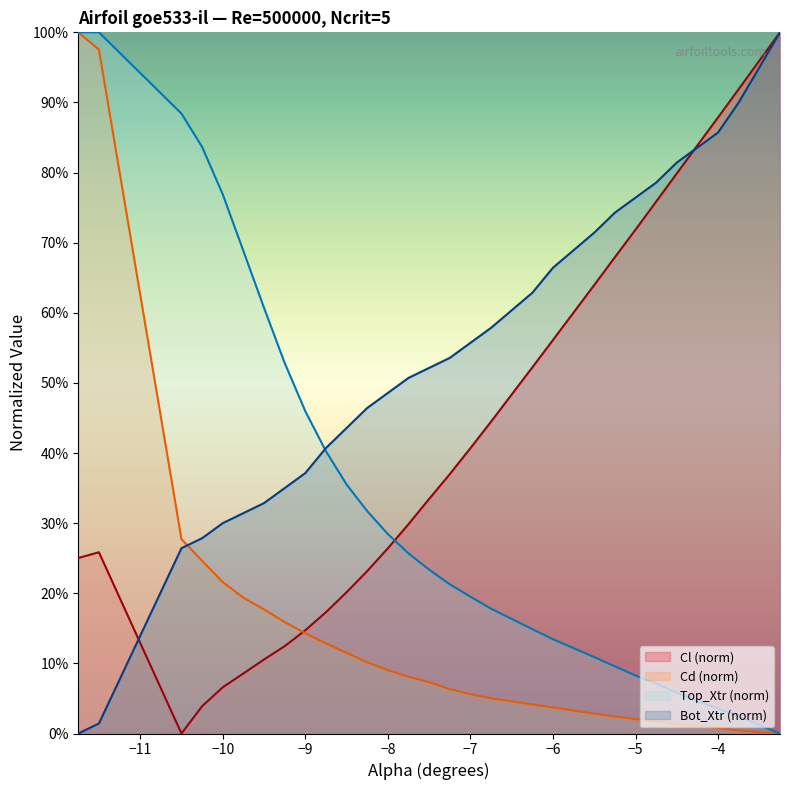

How many categories are shown in the chart?

30